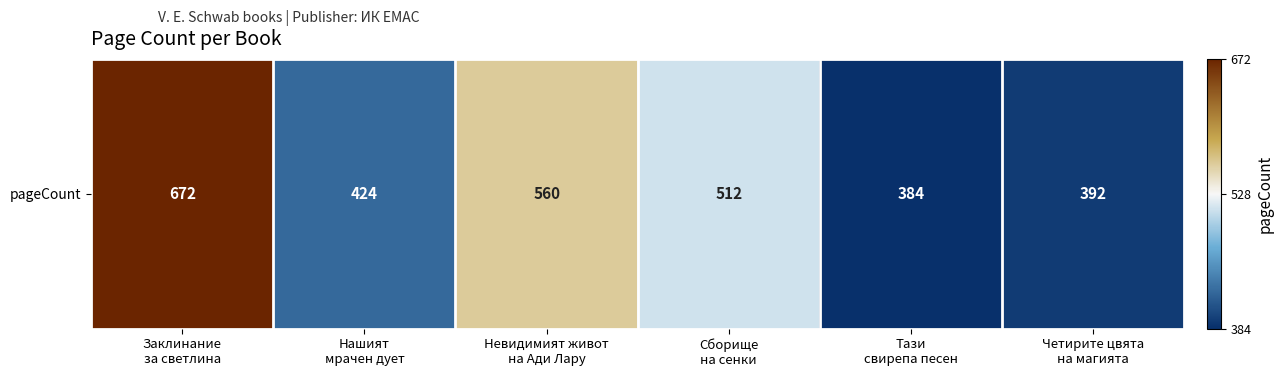

True or false: the data shows 392 at Четирите цвята
на магията.

True